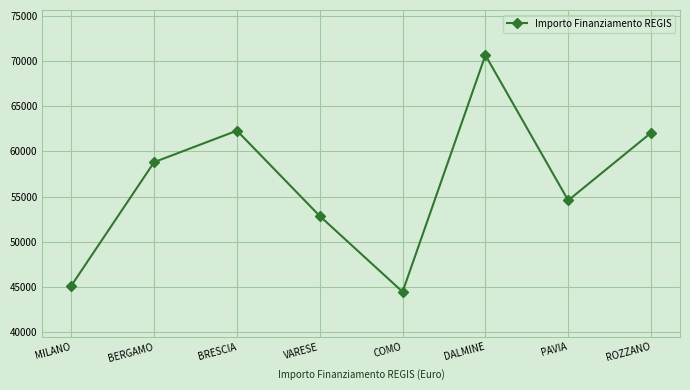

What is the sum of all values?

450851.4